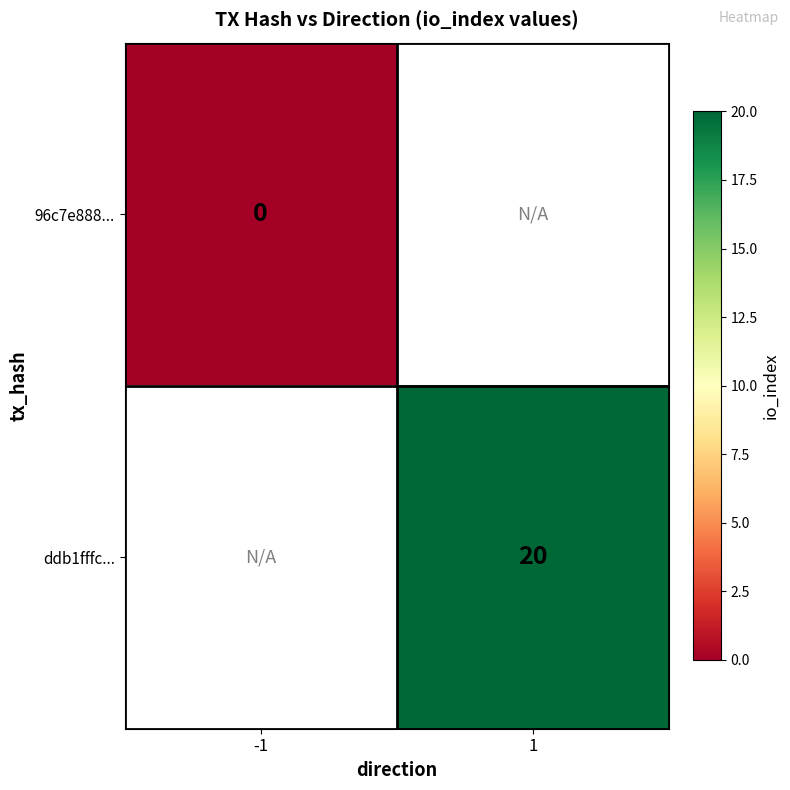

Count the number of data series in this chart.

2